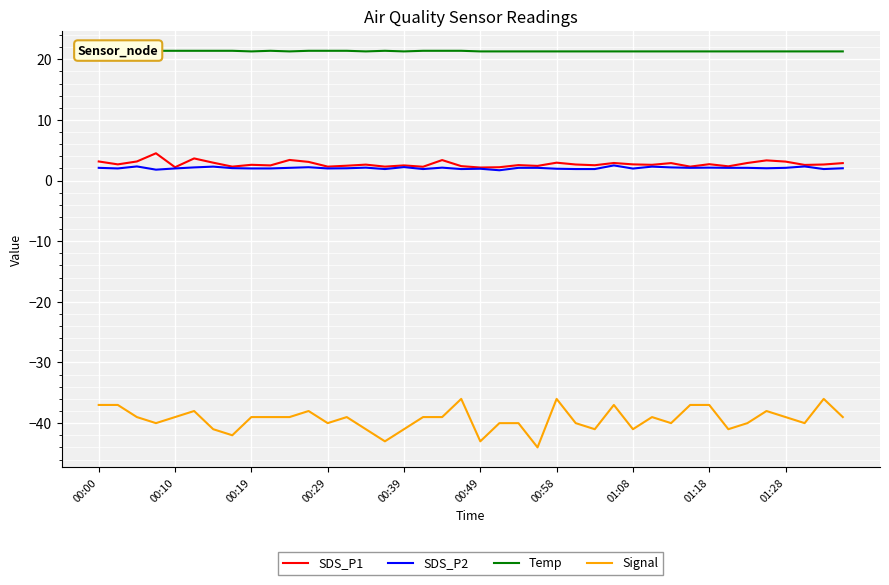

True or false: Signal and SDS_P1 intersect in this chart.

False